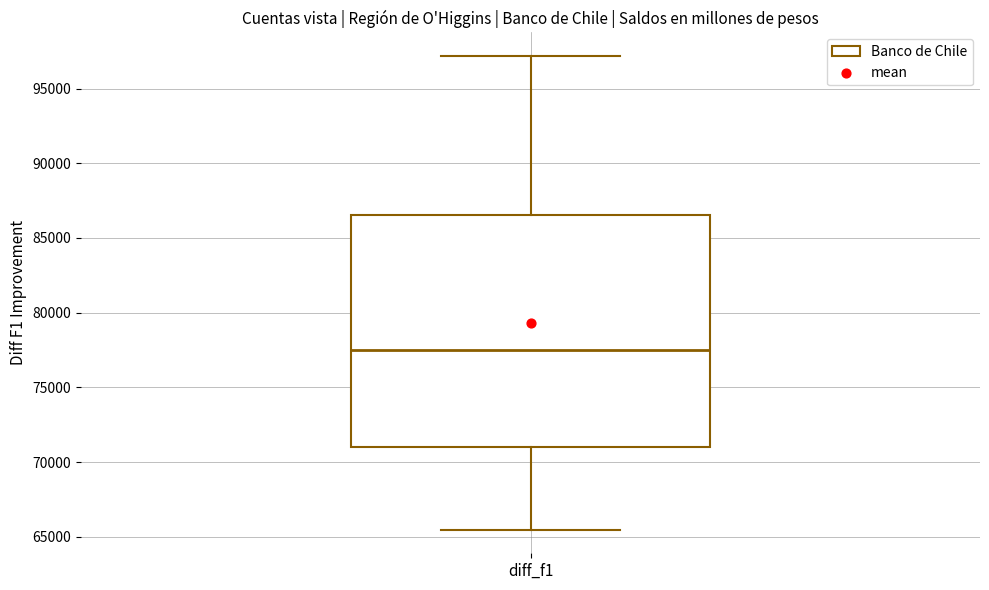

Transcribe this box plot: give where the median line is, the range the box spans, and where the two whiskers end, as read against the y-axis. The values are not printed on the chart, so give them approximately, as read against the axis.

median 77500, box 71000 to 86500, whiskers 65500 to 97000